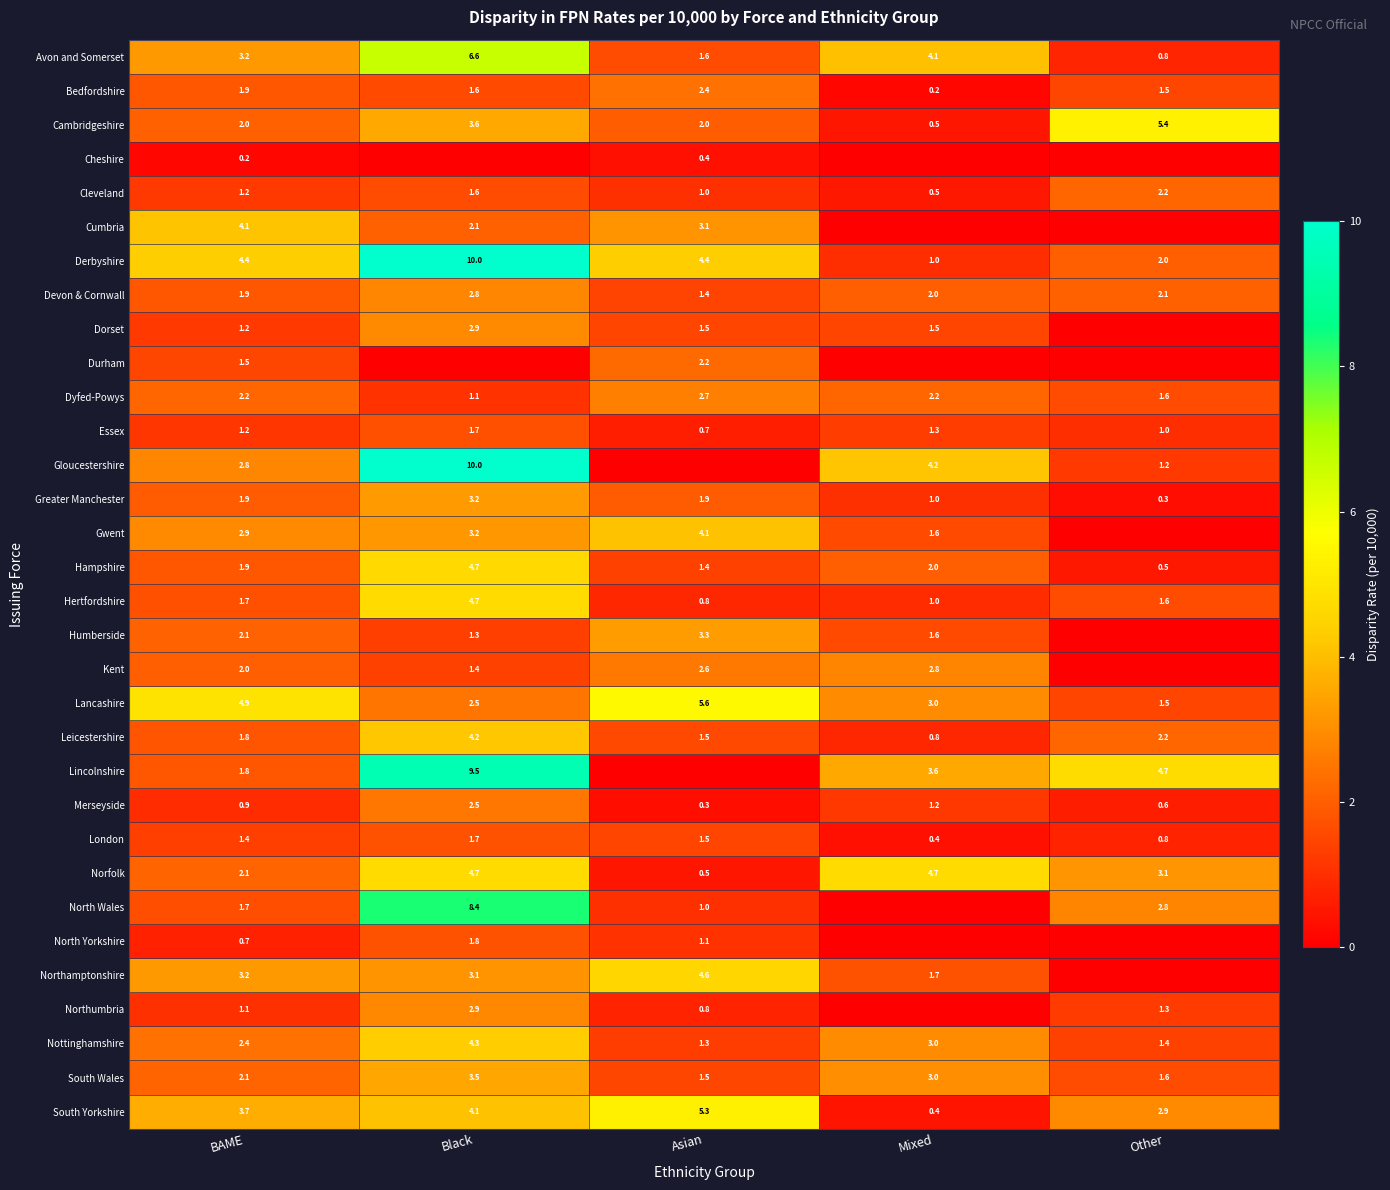

Is it true that Nottinghamshire equals 1.3 at Asian?

True